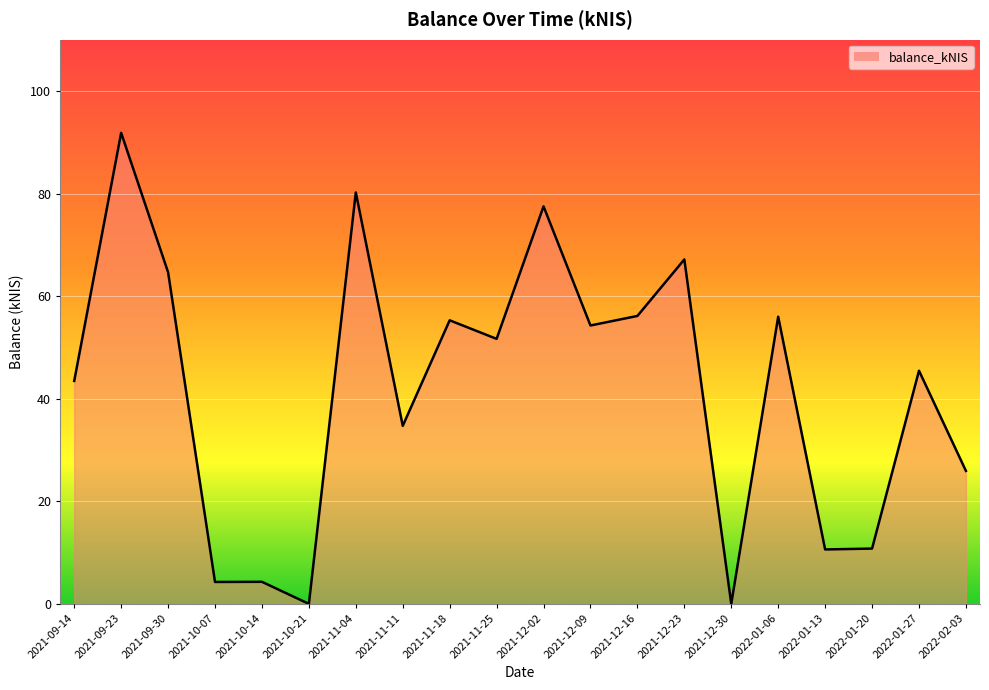

The value at 2021-12-09 is 33.5. True or false?

False